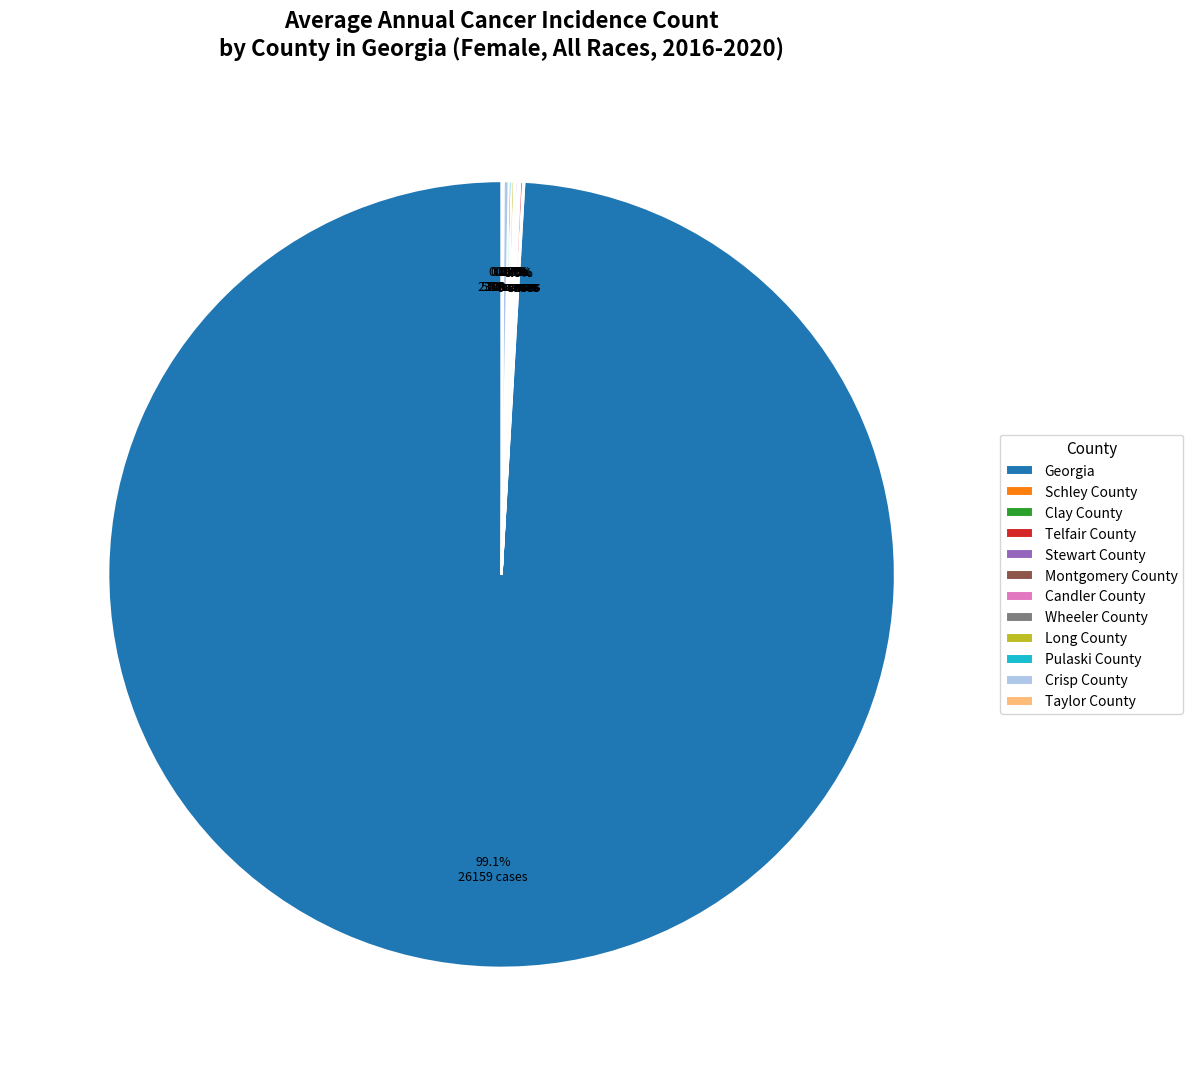

Is Georgia the majority of the pie?

Yes